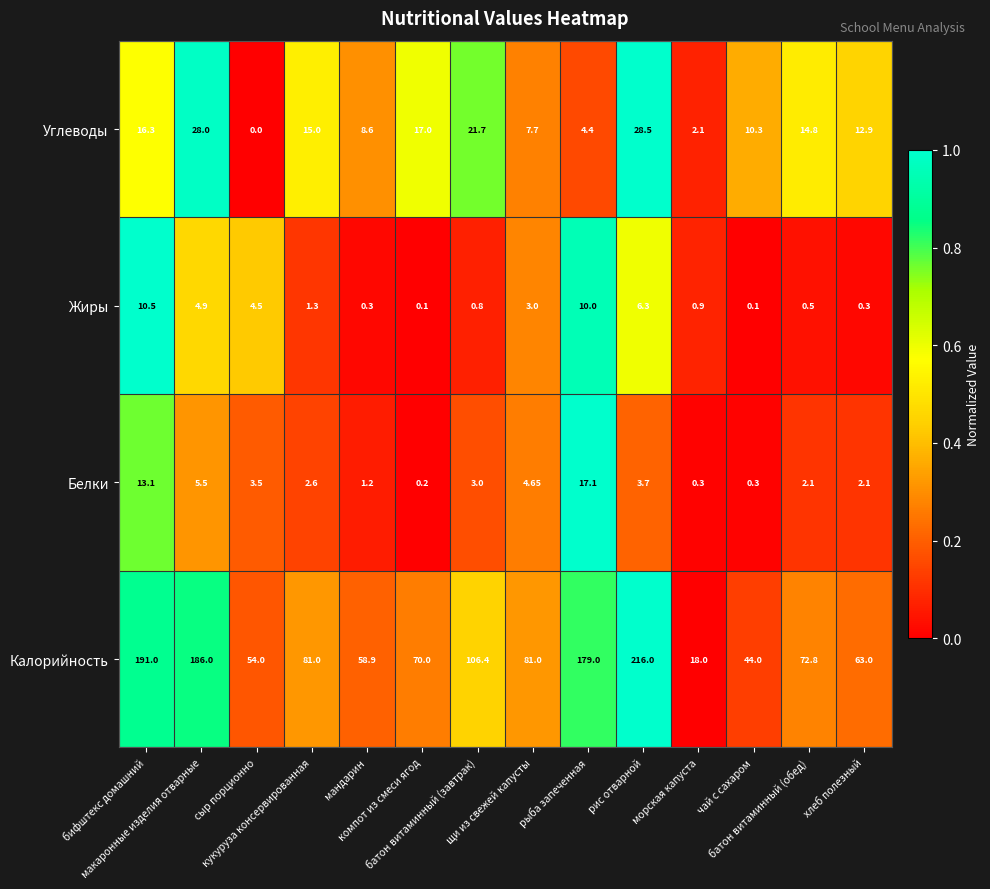

Count the number of data series in this chart.

4